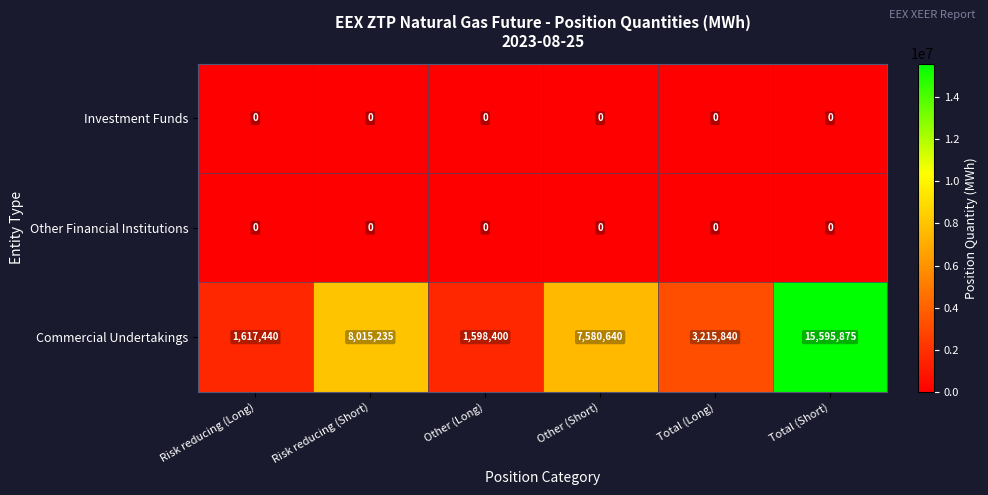

Which series has the widest spread of values?

Commercial Undertakings